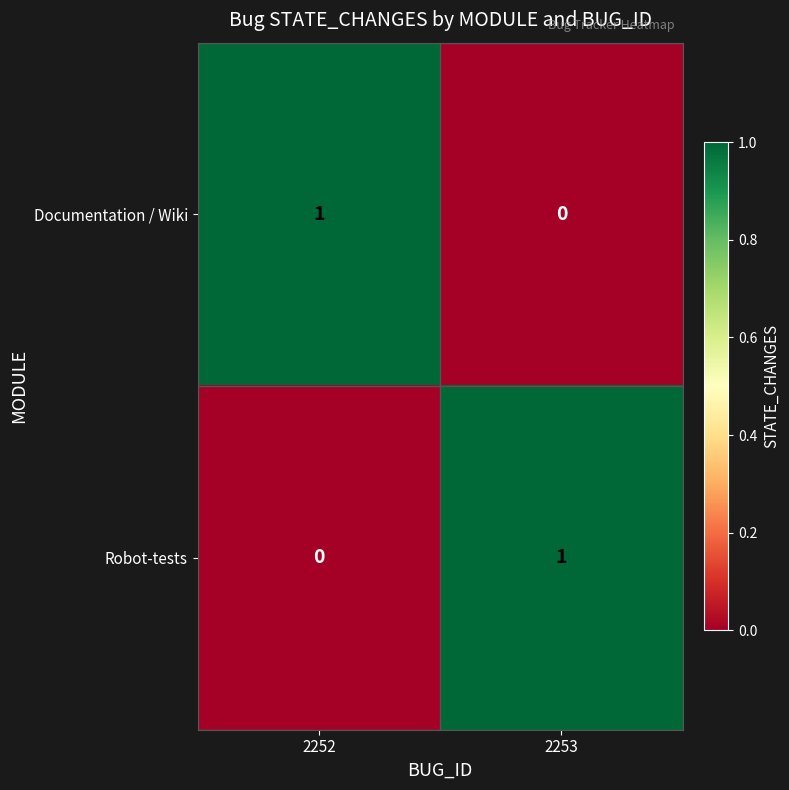

True or false: Documentation / Wiki has a value of 0 at 2253.

True